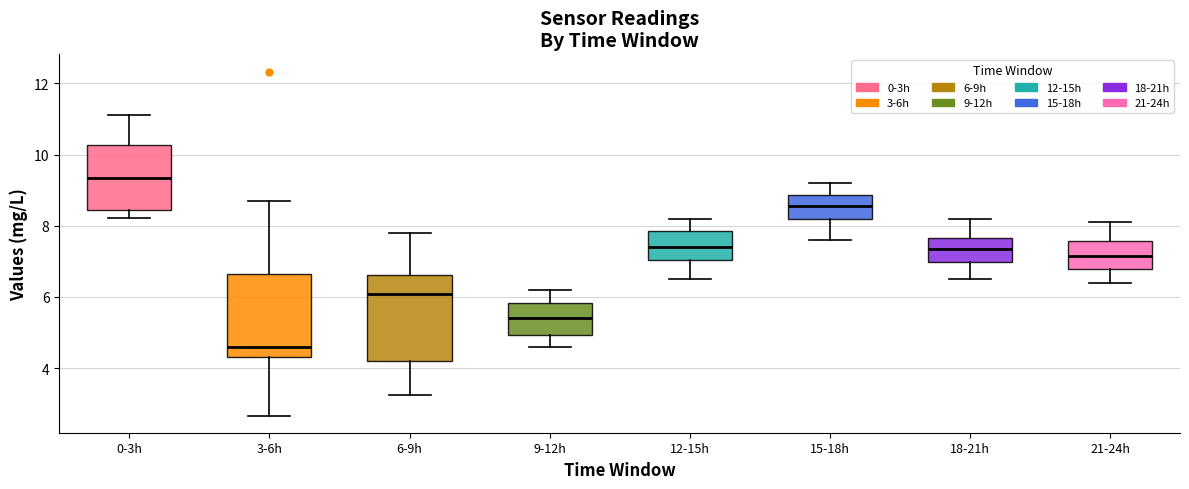

Where does the median line of the box for 15-18h sit on the y-axis? The values are not printed on the chart, so give them approximately, as read against the axis.

8.6